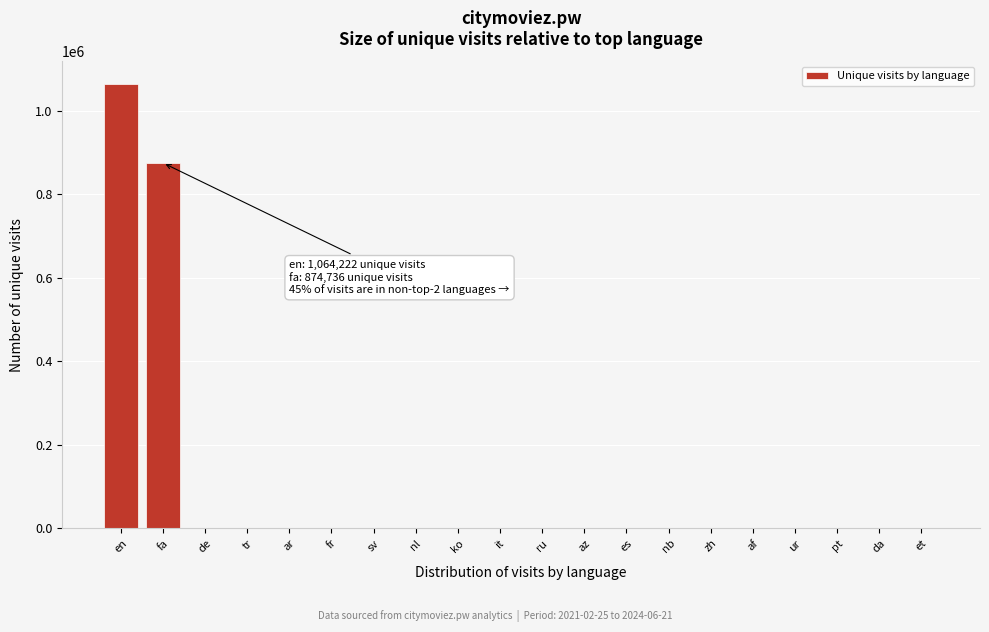

Is it true that the value at fa is 1225922?

False